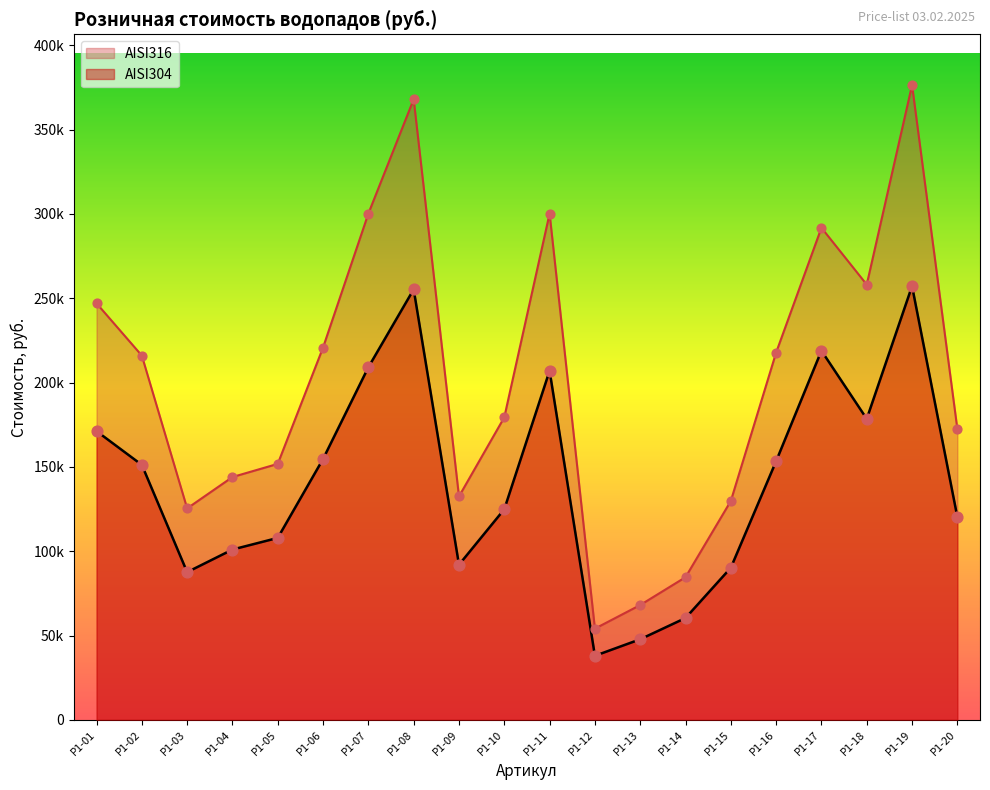

What are all the series names shown in the legend?

AISI316, AISI304